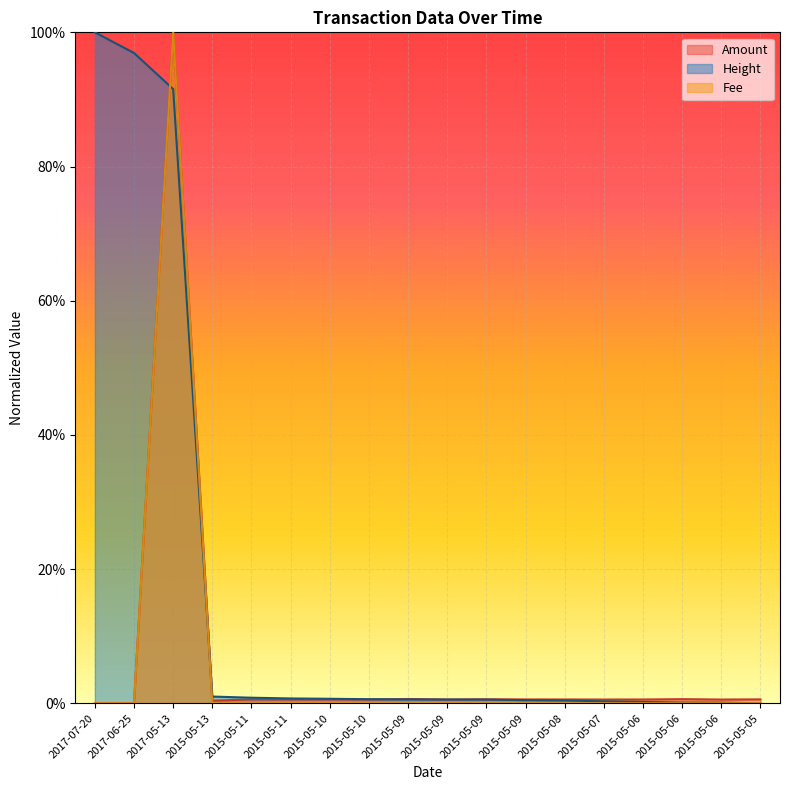

Between which two adjacent categories do Height and Fee first intersect?

2017-06-25 and 2017-05-13